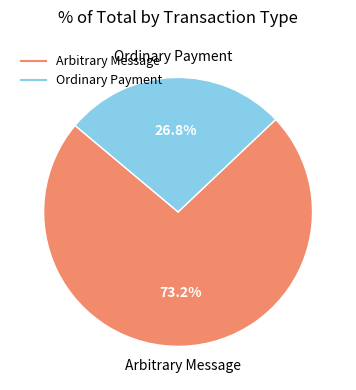

Is there any slice that represents more than half of the pie?

Yes